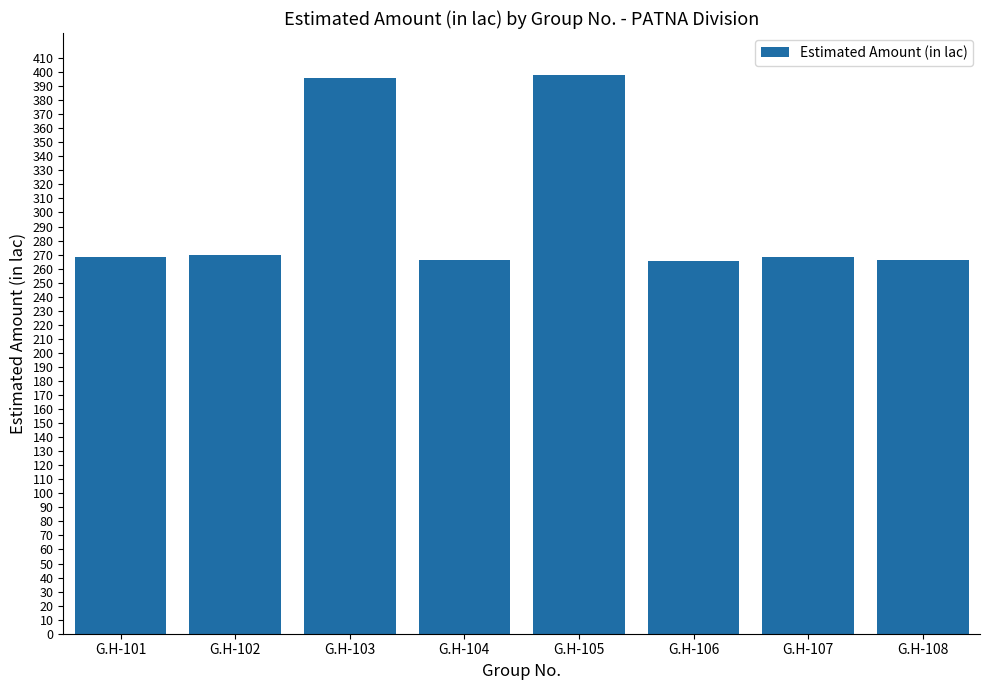

What is the value of the 3rd bar from the left?

395.5